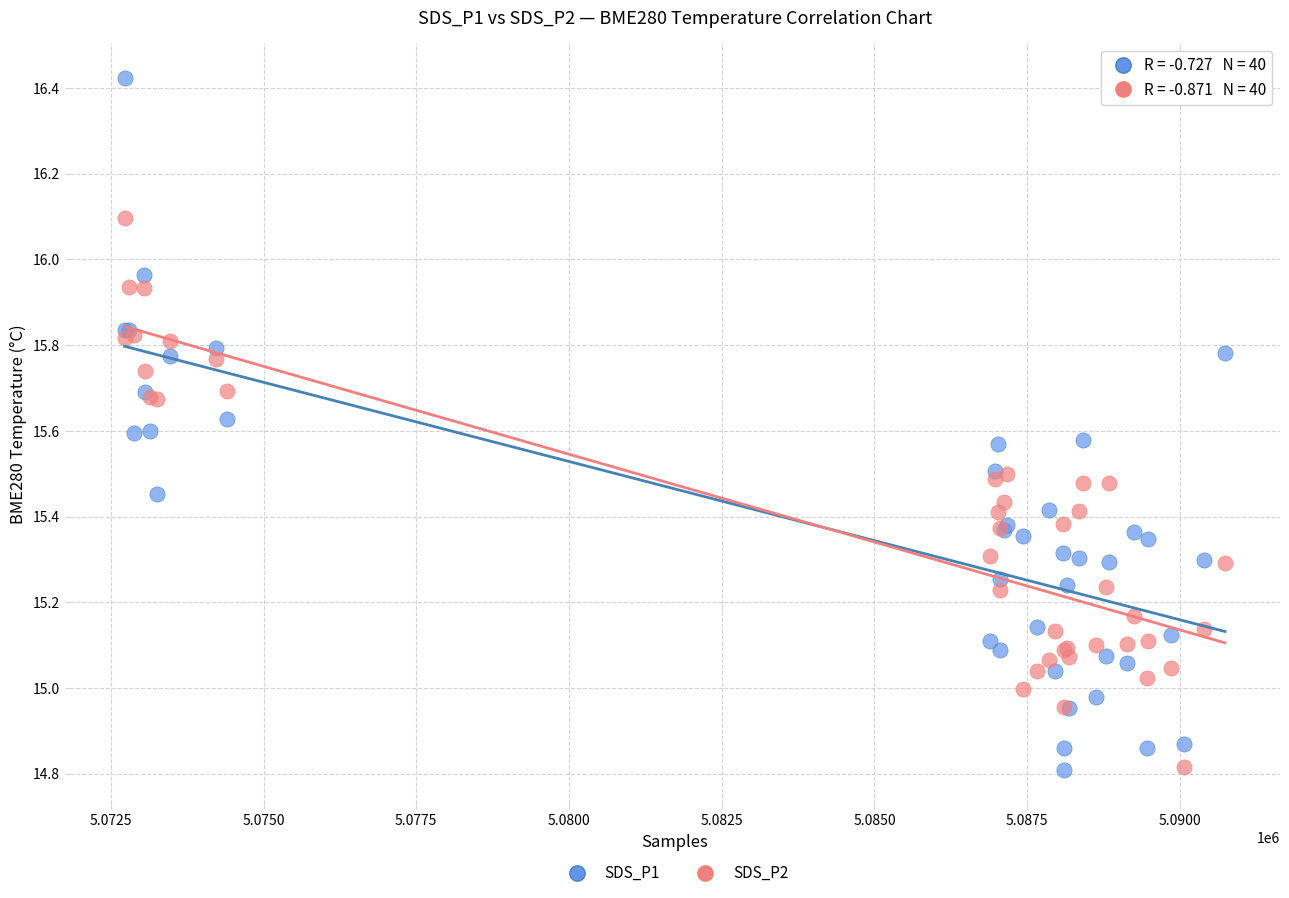

Which series has the widest spread of Y values?

SDS_P1